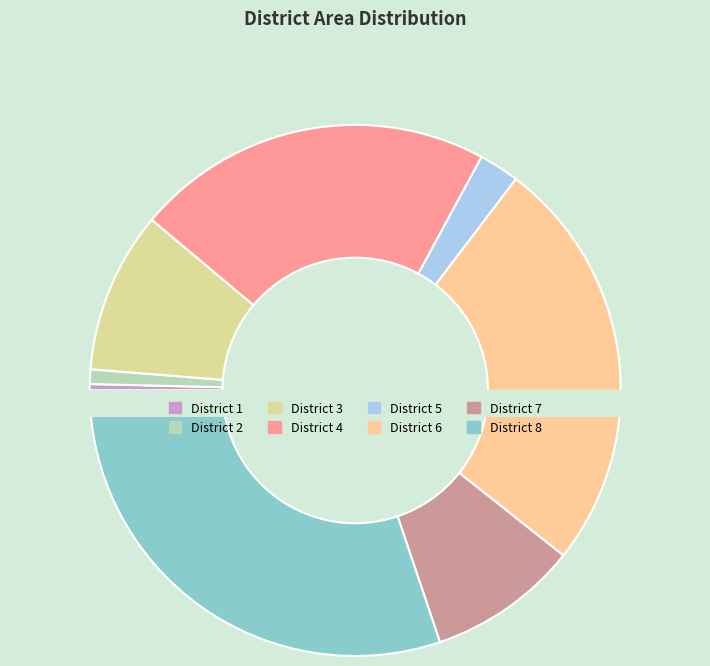

Does any single category account for the majority?

No